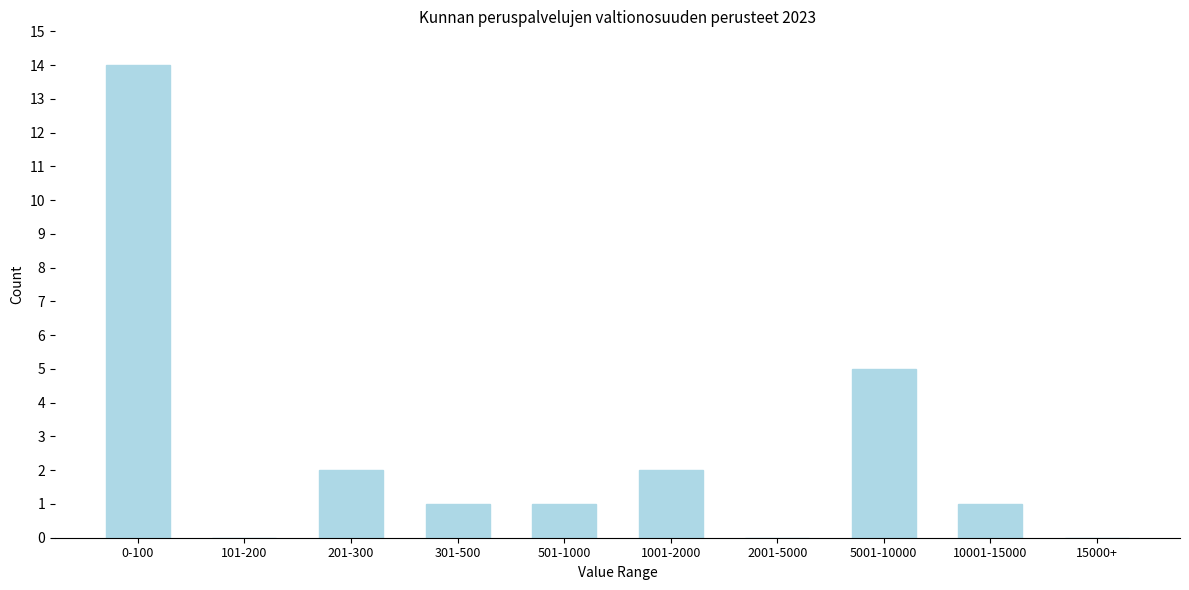

Reading right to left, transcribe all the data shown in this chart.

15000+=0	10001-15000=1	5001-10000=5	2001-5000=0	1001-2000=2	501-1000=1	301-500=1	201-300=2	101-200=0	0-100=14